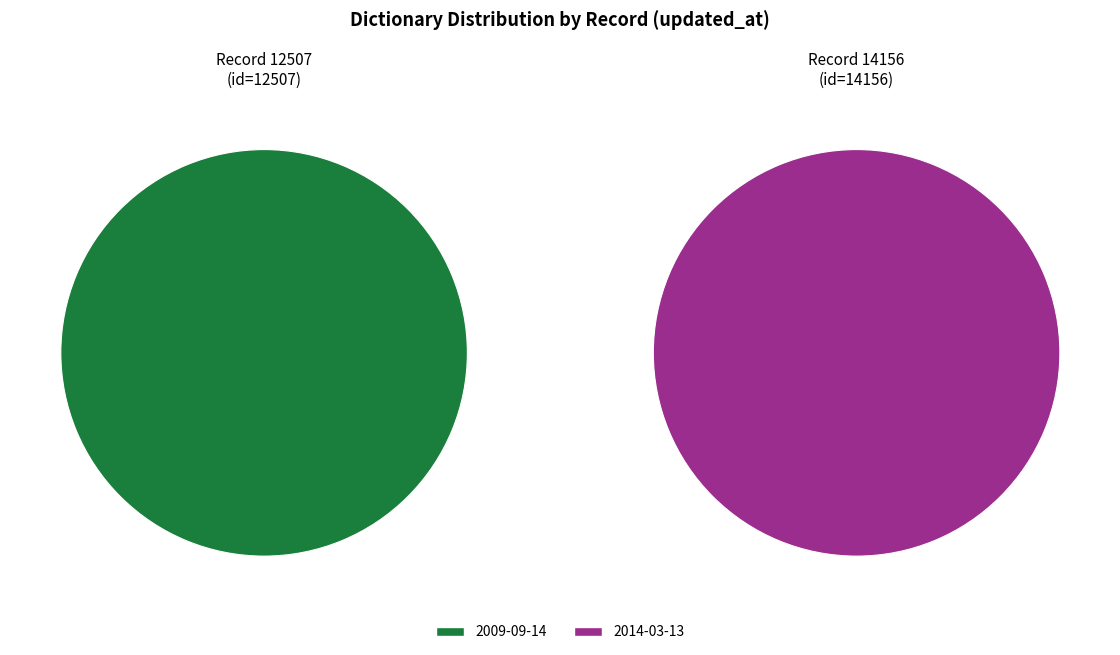

Which slice represents more than half of the pie?

2014-03-13